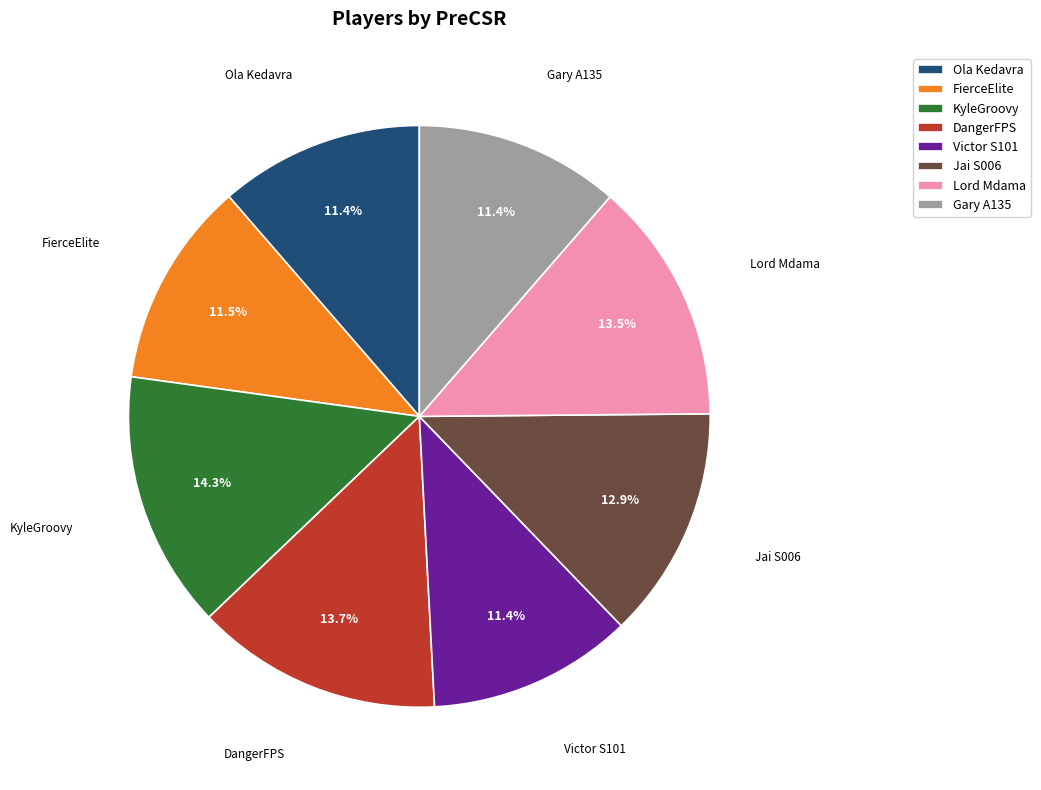

Which category has the biggest portion of the pie?

KyleGroovy